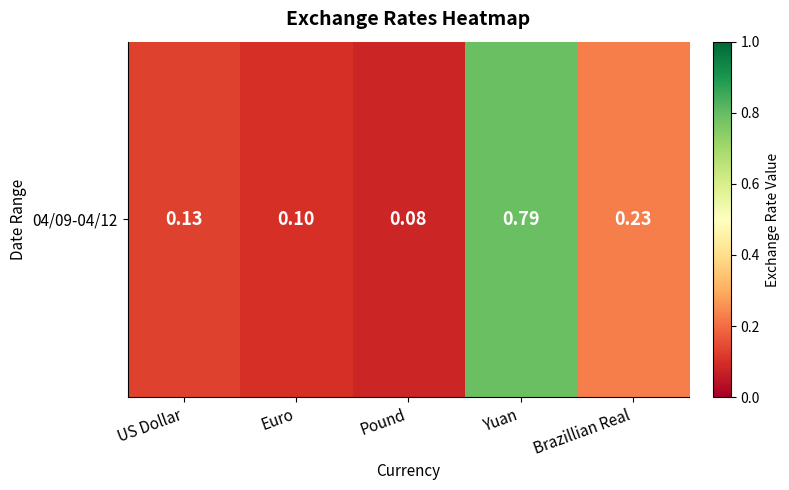

Reading left to right, what are all the values shown in this chart?

0.1	0.1	0.1	0.8	0.2